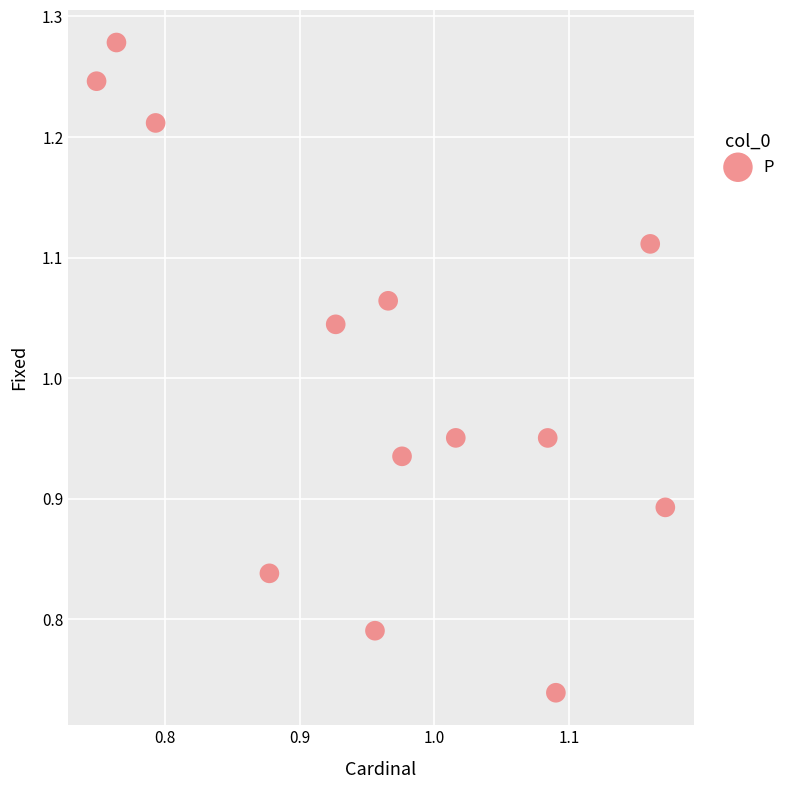

What is the range of Y values (max minus min)?

0.5